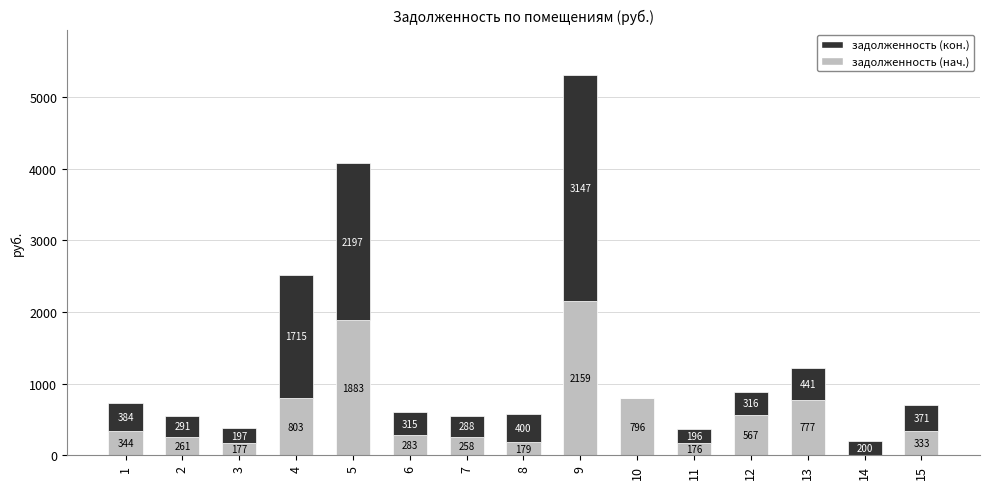

How many positive values does the задолженность (нач.) series have?

14